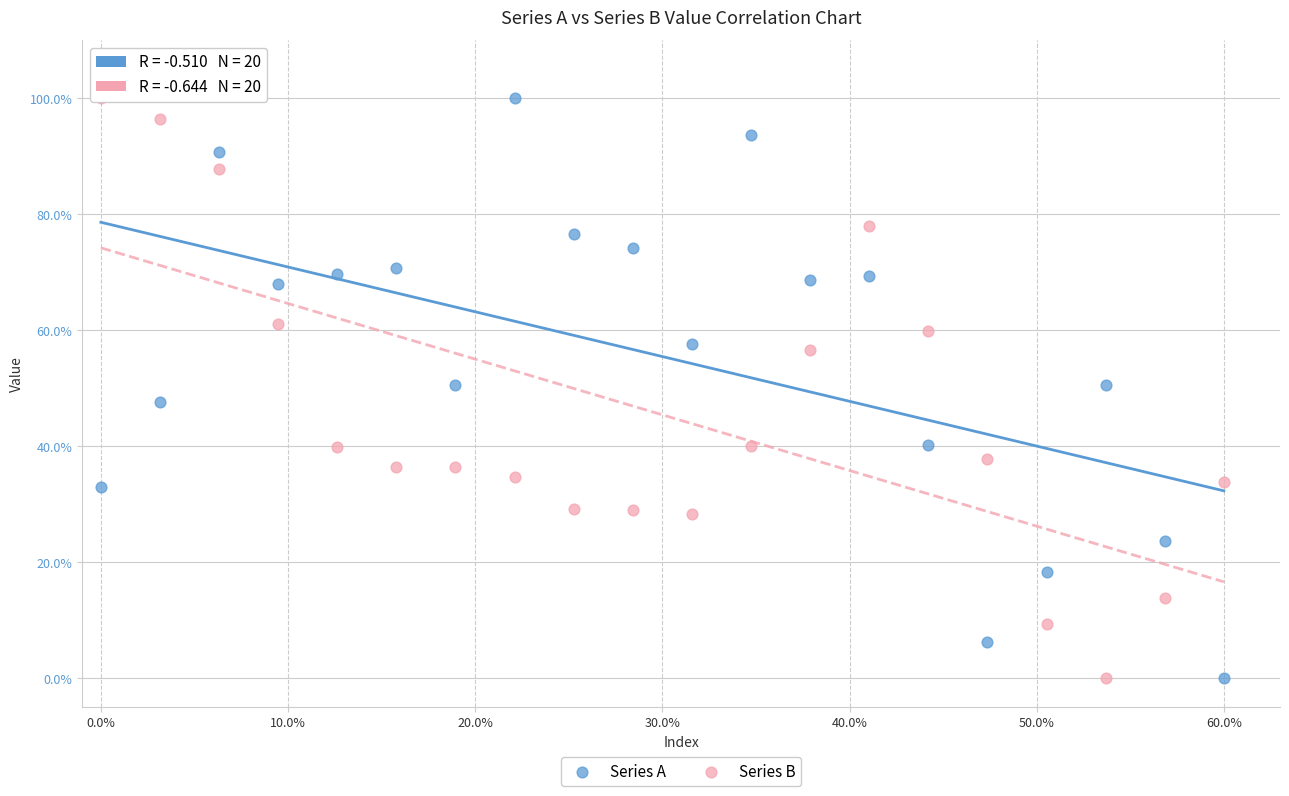

Across all data points, what is the range of X values (max minus min)?

60.0